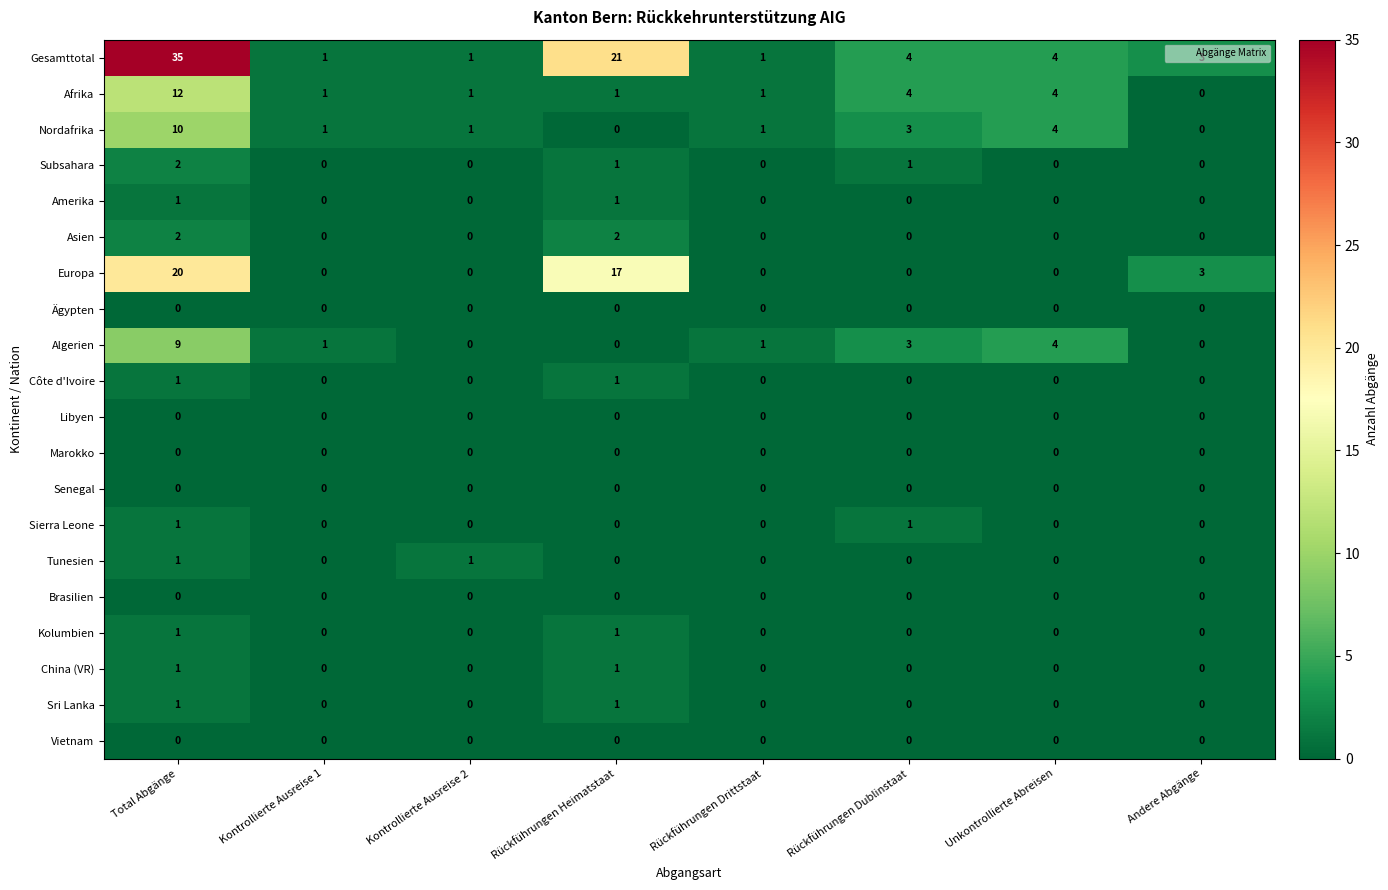

How many values in Algerien are above zero?

5